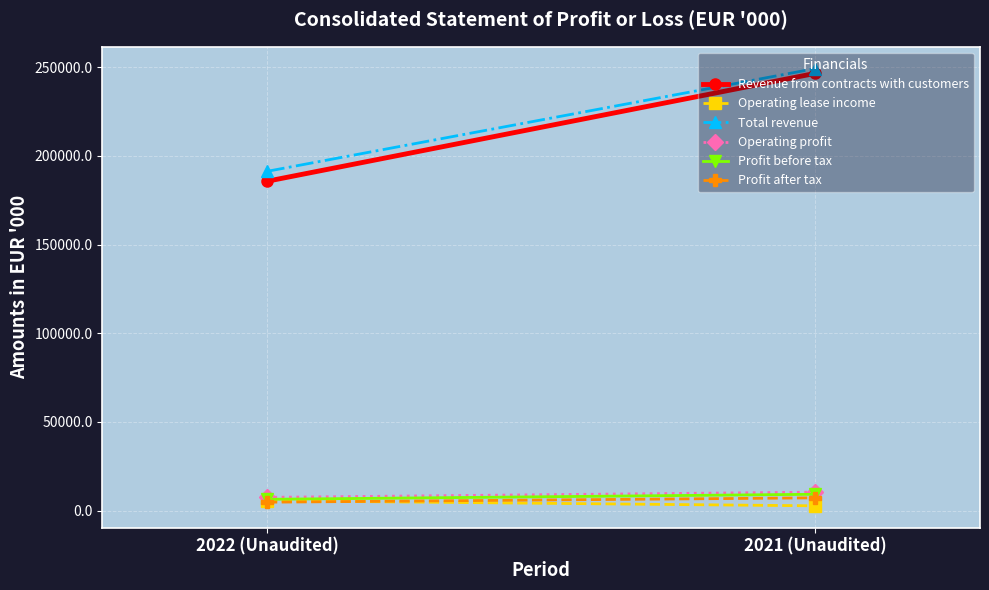

Reading left to right, transcribe all the data shown in this chart.

Revenue from contracts with customers: 2022 (Unaudited)=185709	2021 (Unaudited)=246575
Operating lease income: 2022 (Unaudited)=5585	2021 (Unaudited)=2698
Total revenue: 2022 (Unaudited)=191294	2021 (Unaudited)=249273
Operating profit: 2022 (Unaudited)=7473	2021 (Unaudited)=10411
Profit before tax: 2022 (Unaudited)=6376	2021 (Unaudited)=9215
Profit after tax: 2022 (Unaudited)=4743	2021 (Unaudited)=7200